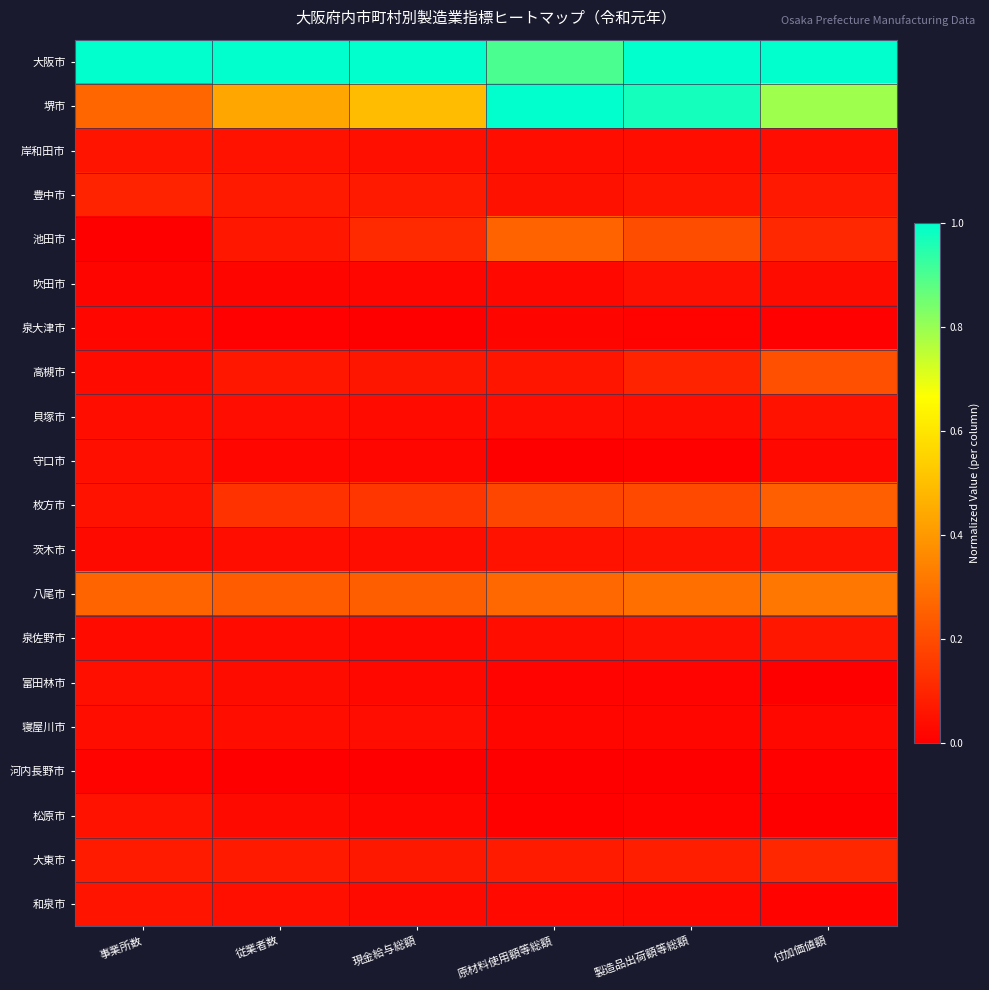

Rank the series at 製造品出荷額等総額 from lowest to highest value.

河内長野市, 守口市, 松原市, 泉大津市, 富田林市, 寝屋川市, 和泉市, 岸和田市, 貝塚市, 吹田市, 泉佐野市, 茨木市, 豊中市, 大東市, 高槻市, 枚方市, 池田市, 八尾市, 堺市, 大阪市